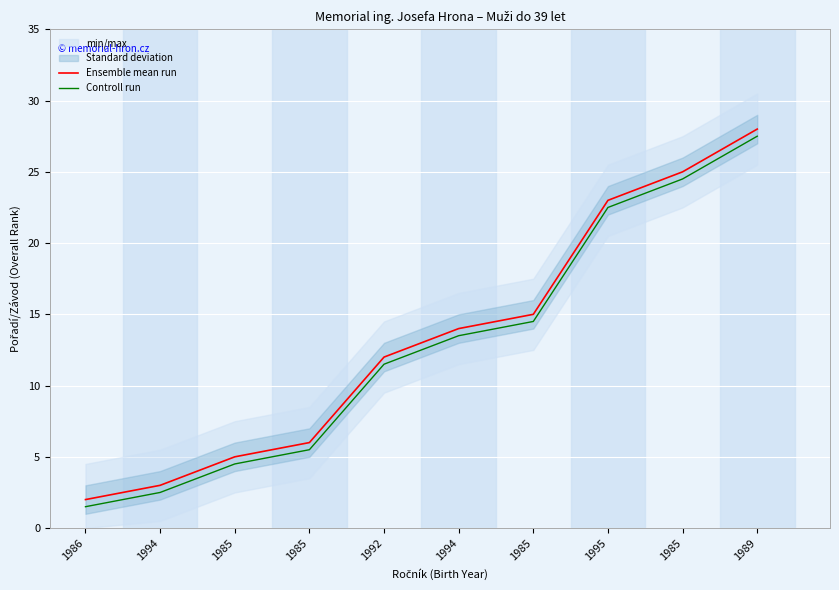

Reading left to right, extract all data points from this chart.

Ensemble mean run: 2.0	3.0	5.0	6.0	12.0	14.0	15.0	23.0	25.0	28.0
Controll run: 1.5	2.5	4.5	5.5	11.5	13.5	14.5	22.5	24.5	27.5